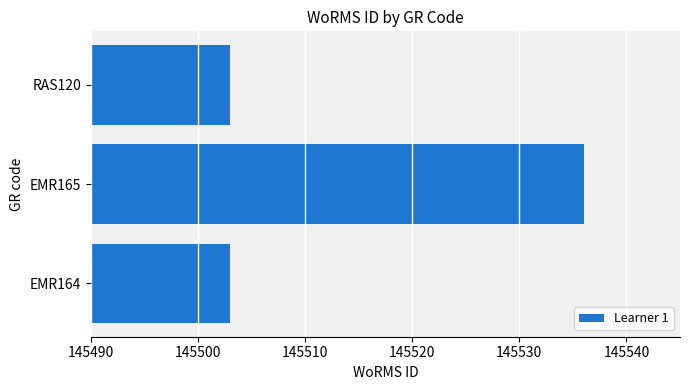

Reading bottom to top, extract all data points from this chart.

EMR164=145503	EMR165=145536	RAS120=145503